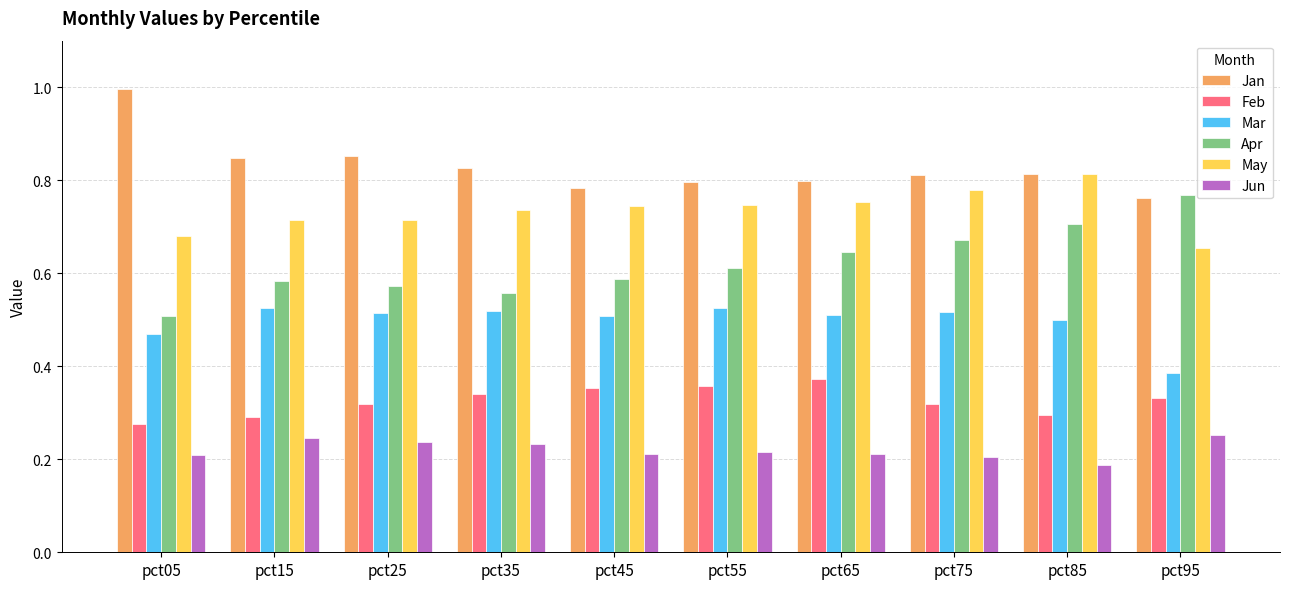

Count the May values in the range 0 to 1.

10